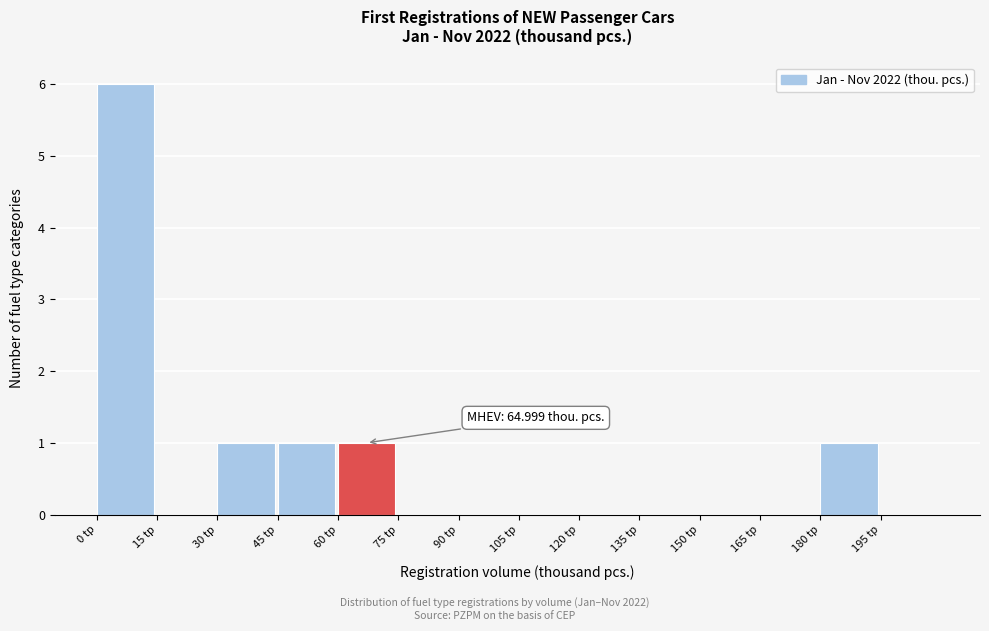

Which range on the x-axis has the tallest bar?

0 to 15